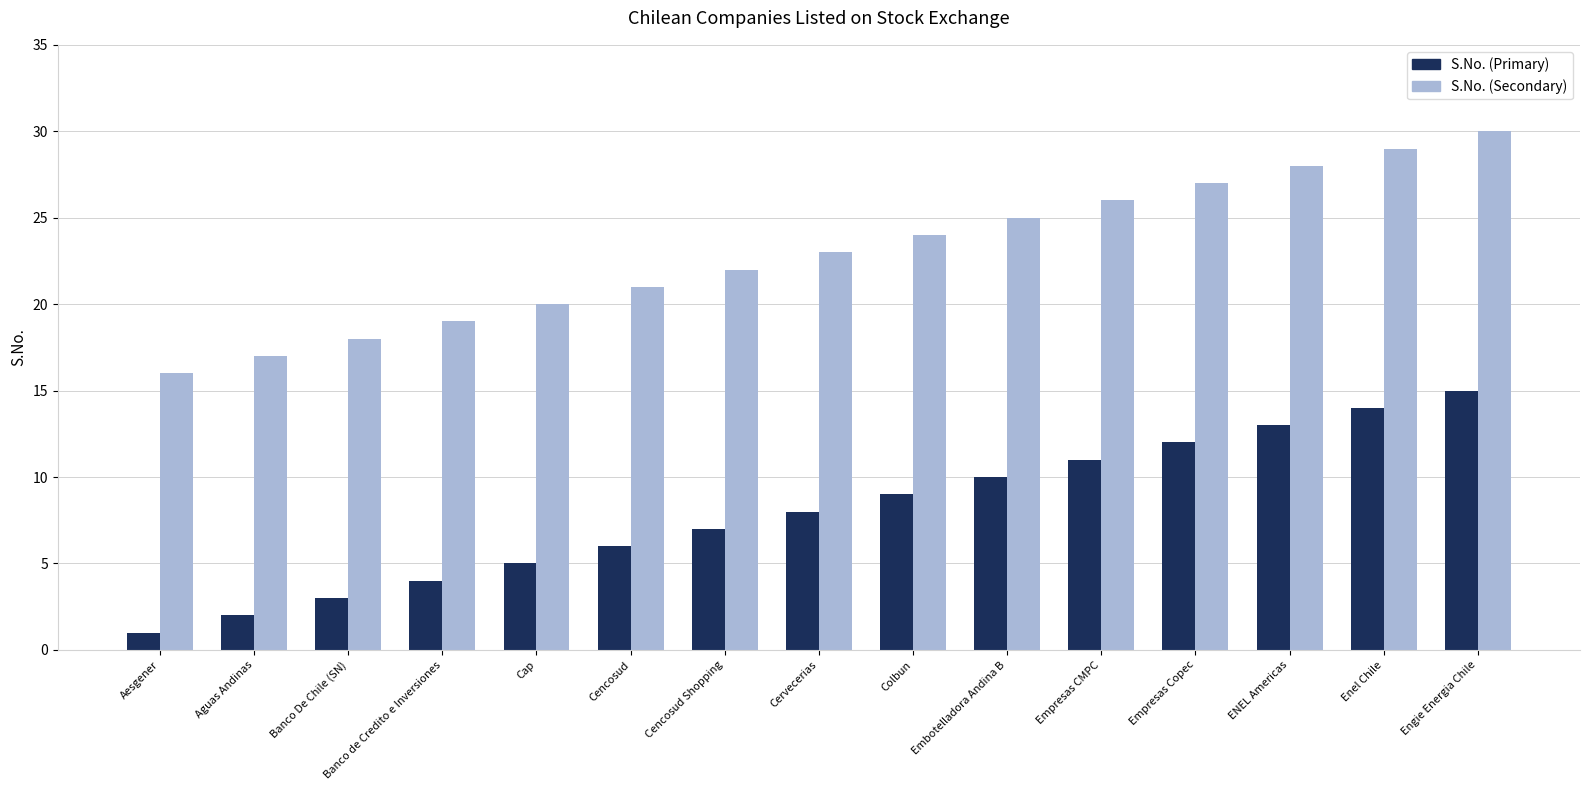

Reading right to left, transcribe all the data shown in this chart.

S.No. (Primary): Engie Energia Chile=15	Enel Chile=14	ENEL Americas=13	Empresas Copec=12	Empresas CMPC=11	Embotelladora Andina B=10	Colbun=9	Cervecerias=8	Cencosud Shopping=7	Cencosud=6	Cap=5	Banco de Credito e Inversiones=4	Banco De Chile (SN)=3	Aguas Andinas=2	Aesgener=1
S.No. (Secondary): Engie Energia Chile=30	Enel Chile=29	ENEL Americas=28	Empresas Copec=27	Empresas CMPC=26	Embotelladora Andina B=25	Colbun=24	Cervecerias=23	Cencosud Shopping=22	Cencosud=21	Cap=20	Banco de Credito e Inversiones=19	Banco De Chile (SN)=18	Aguas Andinas=17	Aesgener=16